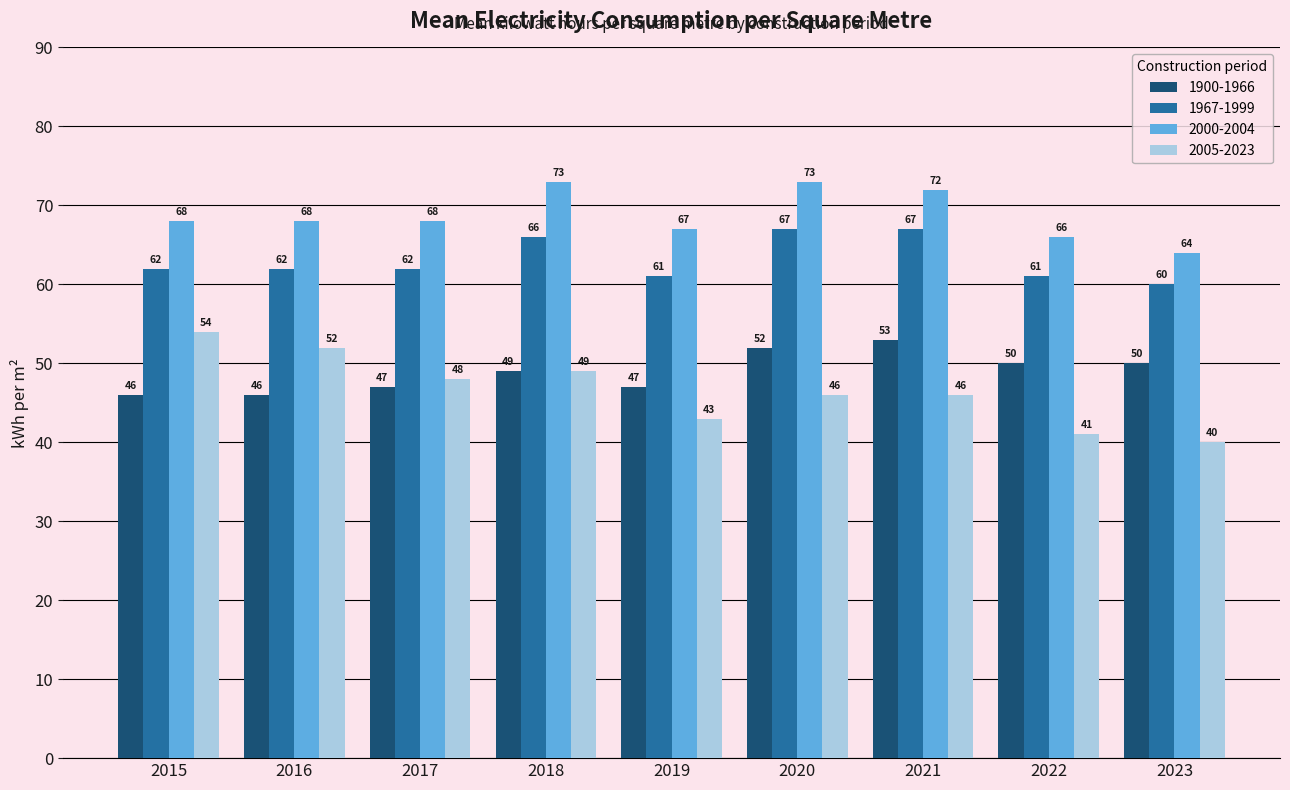

What is the spread (max minus min) of values at 2015?

22